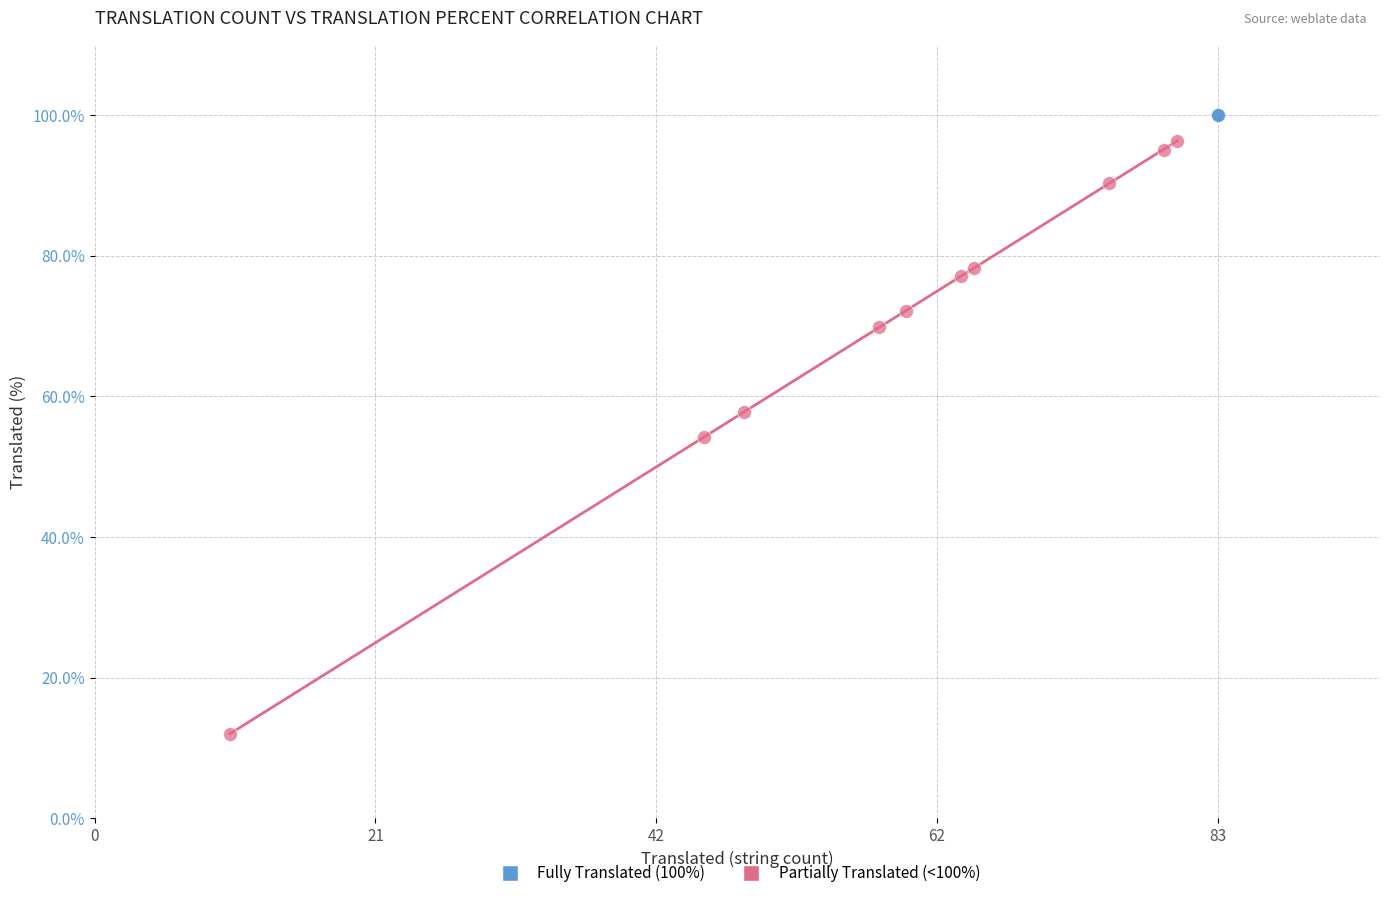

Which series contains the lowest Y value?

Partially Translated (<100%)